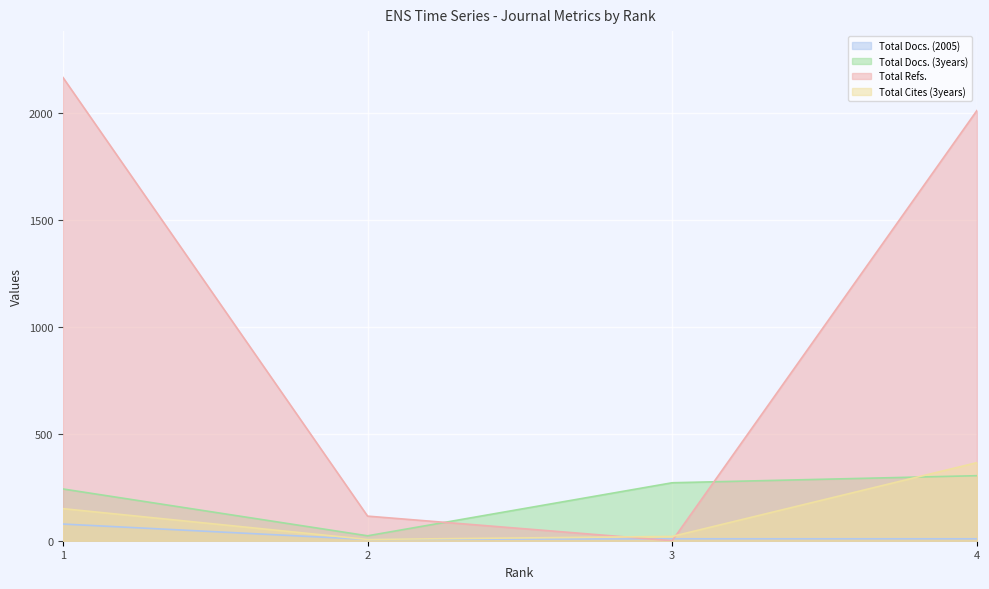

At which label does Total Cites (3years) first exceed 150?

4